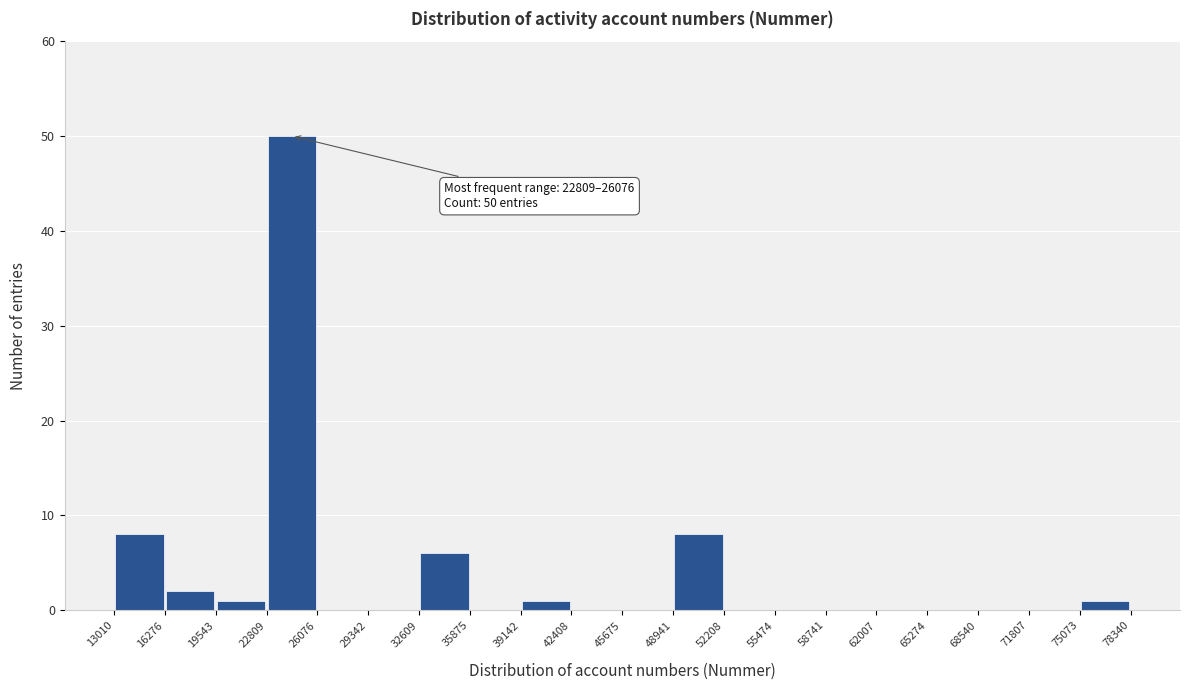

Over which range of the x-axis is the bar tallest?

22809 to 26076